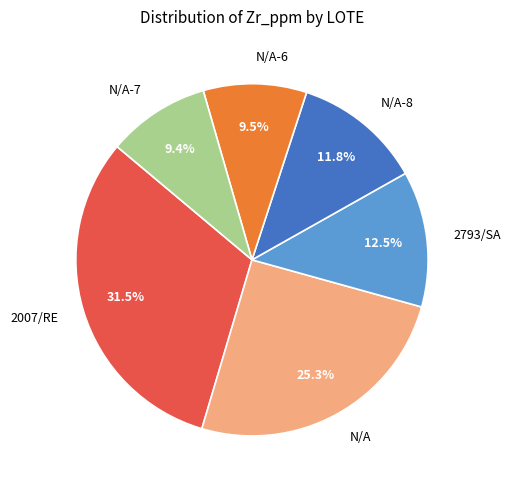

Which category has the biggest portion of the pie?

2007/RE